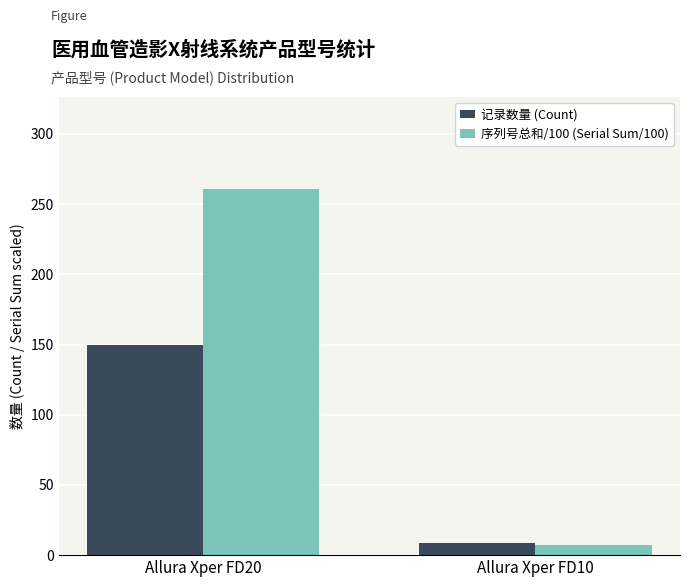

Reading left to right, transcribe all the data shown in this chart.

记录数量 (Count): 150	9
序列号总和/100 (Serial Sum/100): 261	7